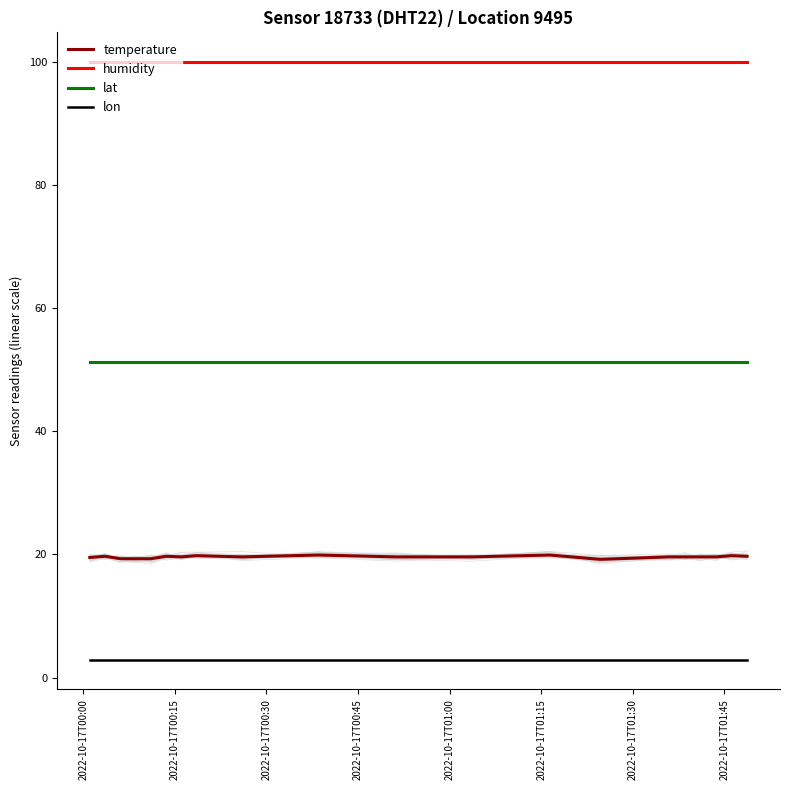

Reading left to right, extract all data points from this chart.

temperature: 19.5	19.7	19.3	19.3	19.3	19.7	19.6	19.8	19.6	19.9	19.6	19.6	19.9	19.2	19.6	19.6	19.6	19.6	19.8	19.7
humidity: 99.9	99.9	99.9	99.9	99.9	99.9	99.9	99.9	99.9	99.9	99.9	99.9	99.9	99.9	99.9	99.9	99.9	99.9	99.9	99.9
lat: 51.2	51.2	51.2	51.2	51.2	51.2	51.2	51.2	51.2	51.2	51.2	51.2	51.2	51.2	51.2	51.2	51.2	51.2	51.2	51.2
lon: 2.9	2.9	2.9	2.9	2.9	2.9	2.9	2.9	2.9	2.9	2.9	2.9	2.9	2.9	2.9	2.9	2.9	2.9	2.9	2.9